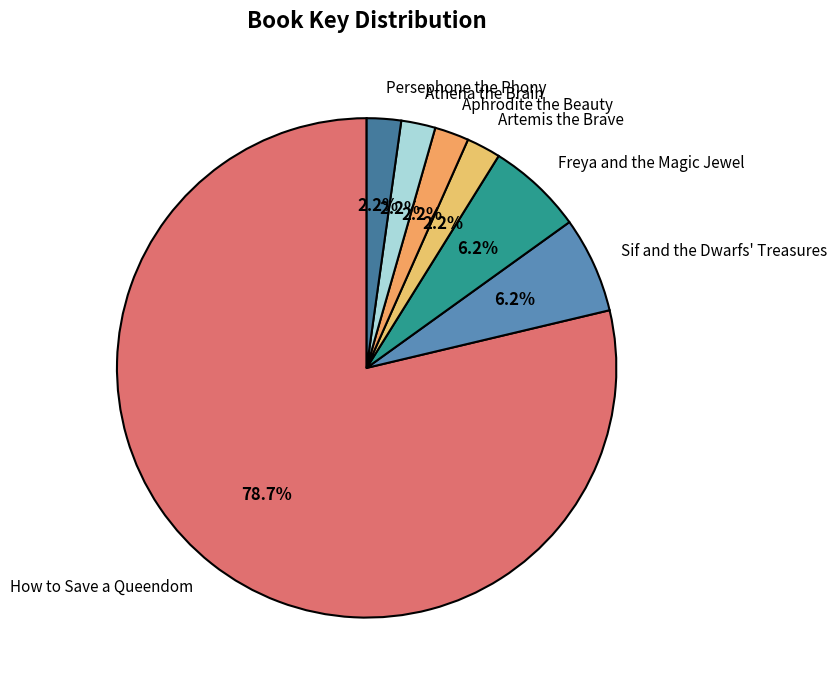

How many slices are in this pie chart?

7